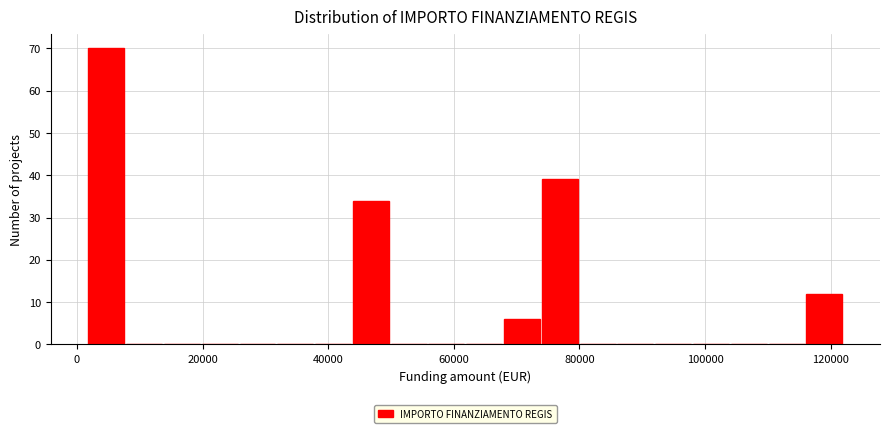

Read against the x-axis, roughly where is the centre of the tallest bar?

4000